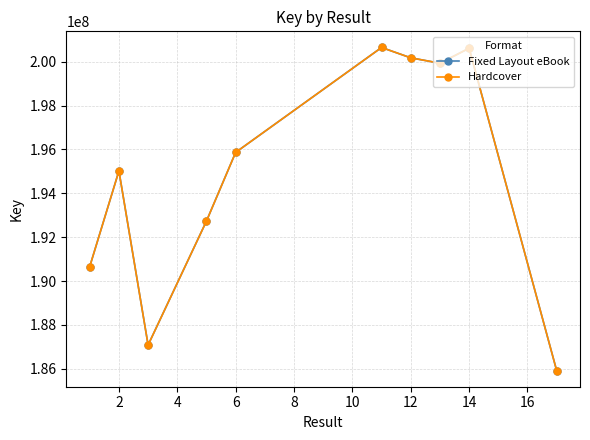

What is the highest value of the Fixed Layout eBook series?

200648588